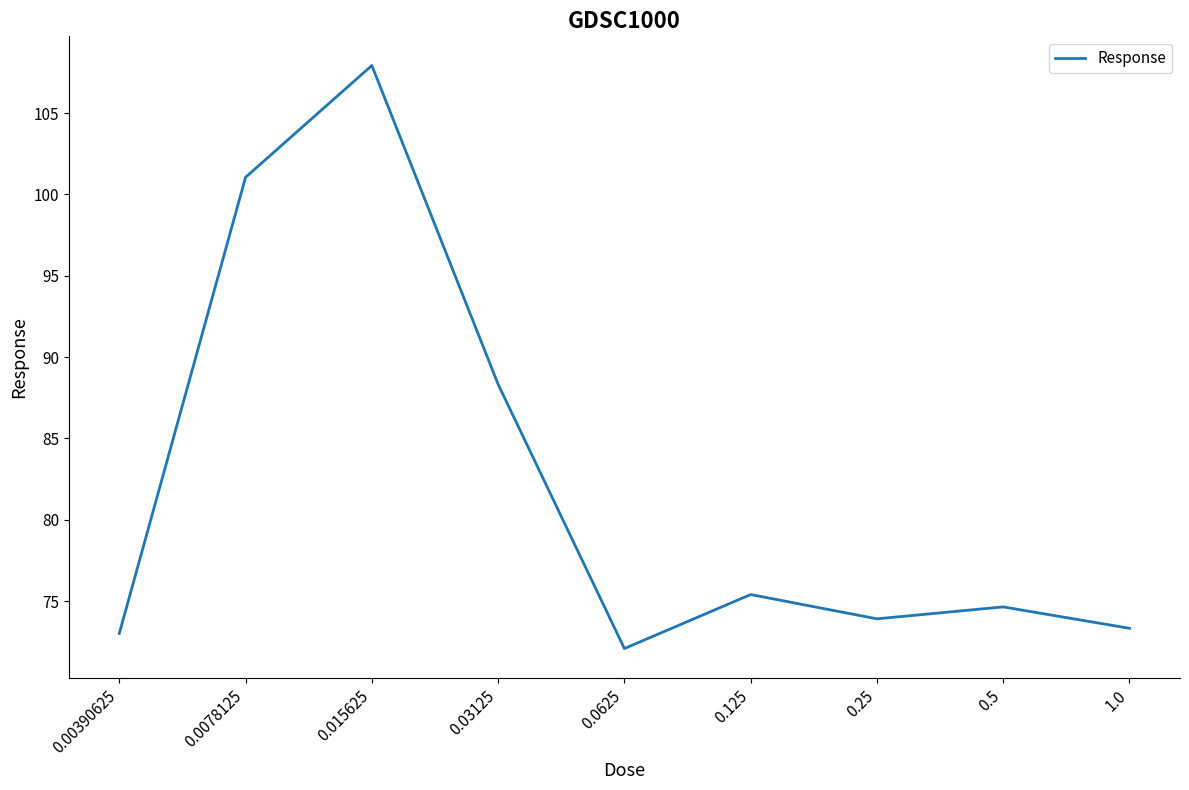

Reading left to right, what are all the values shown in this chart?

0.00390625=73.0	0.0078125=101.1	0.015625=107.9	0.03125=88.3	0.0625=72.1	0.125=75.4	0.25=73.9	0.5=74.6	1.0=73.3